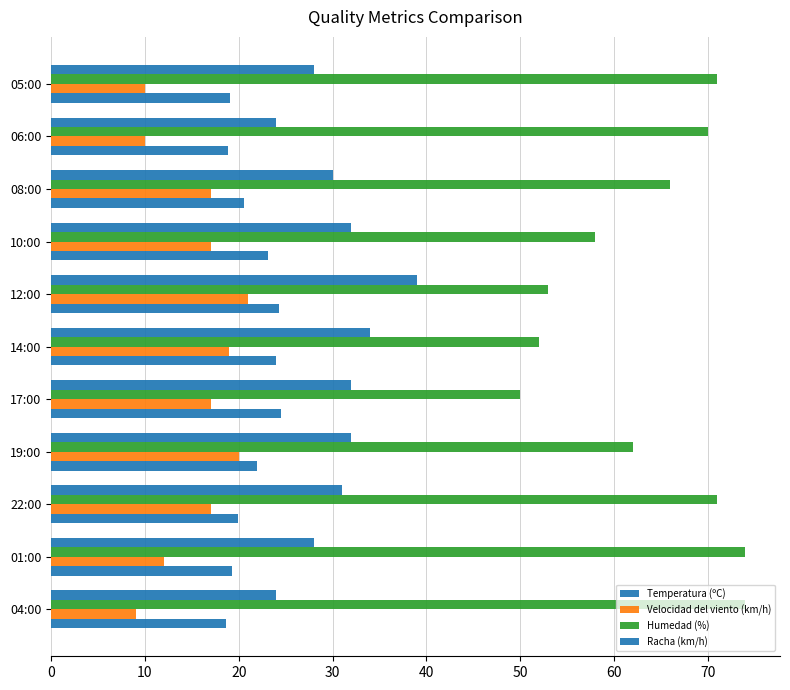

How many data points does each series have?

11